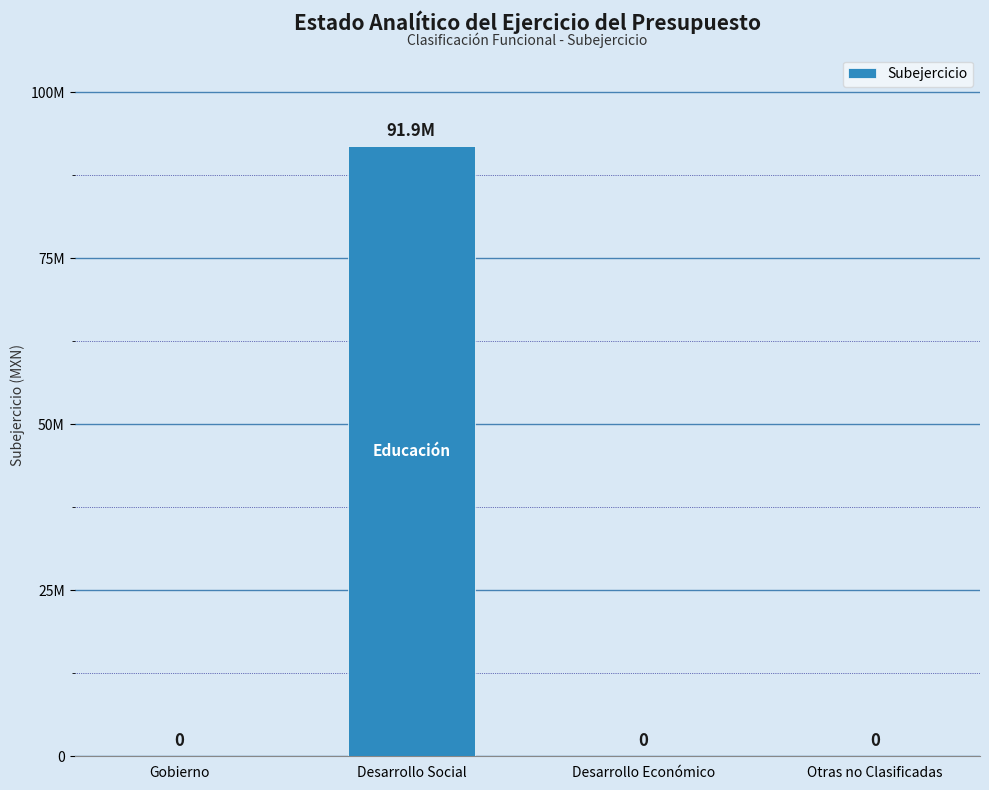

Are the bars horizontal?

No